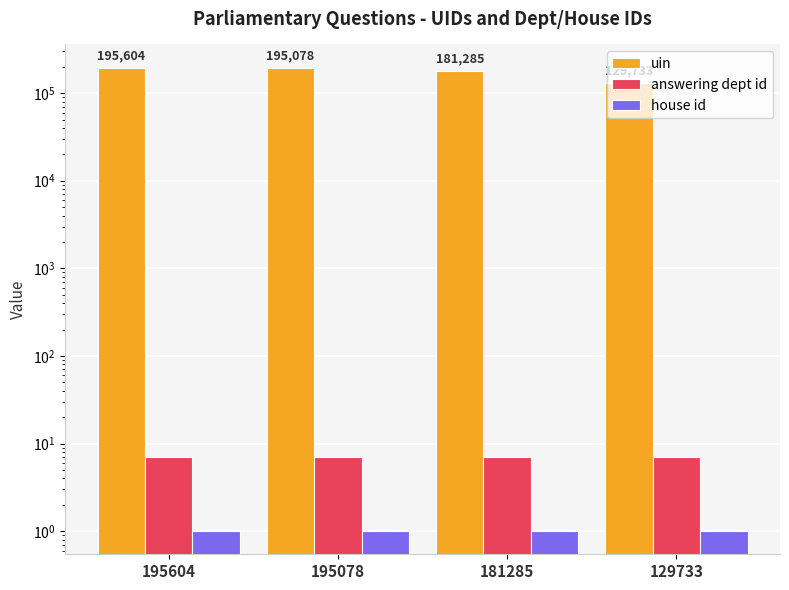

Reading left to right, transcribe all the data shown in this chart.

uin: 195604=195604	195078=195078	181285=181285	129733=129733
answering dept id: 195604=7	195078=7	181285=7	129733=7
house id: 195604=1	195078=1	181285=1	129733=1